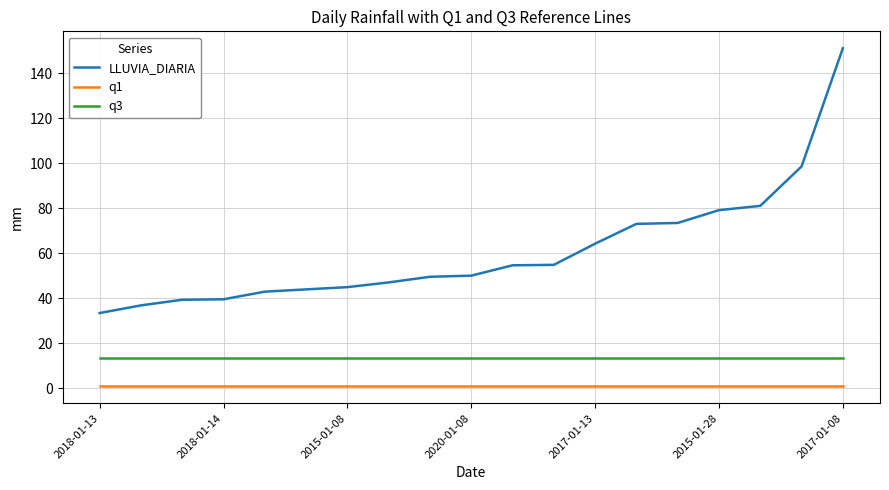

How many lines are shown in the chart?

3